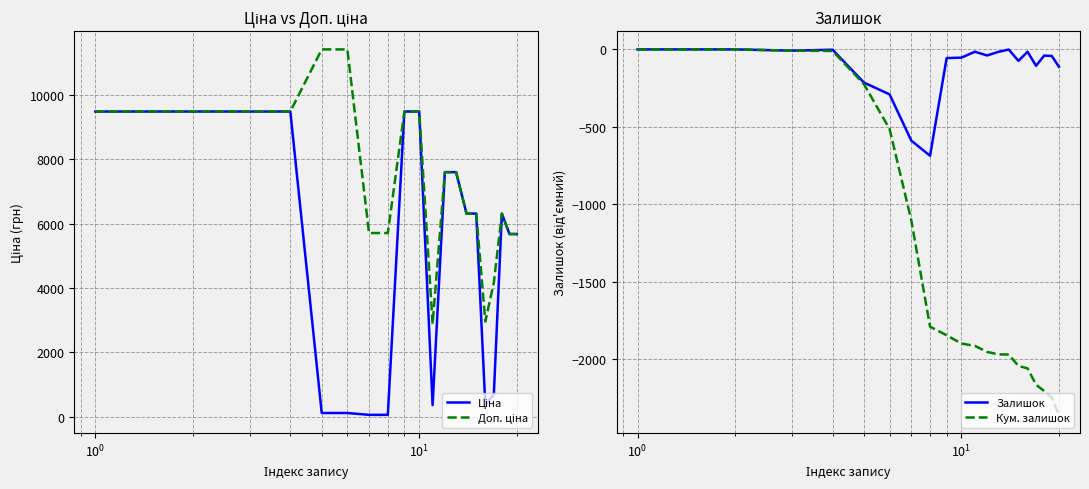

What is the minimum value for Кум. залишок?

-2357